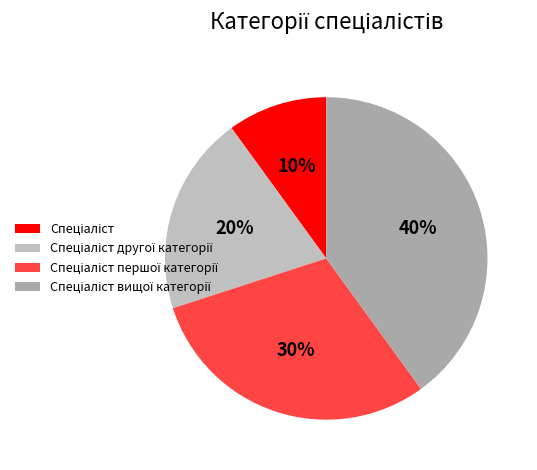

What percentage is the Спеціаліст вищої категорії slice, to the nearest percent?

40%